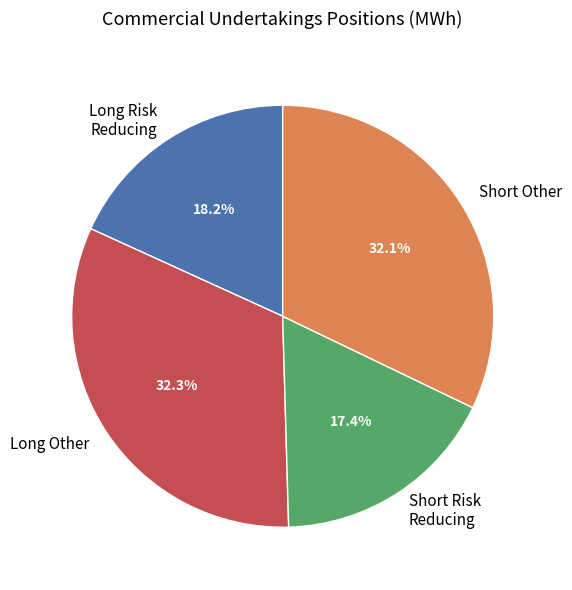

How many slices are in this pie chart?

4